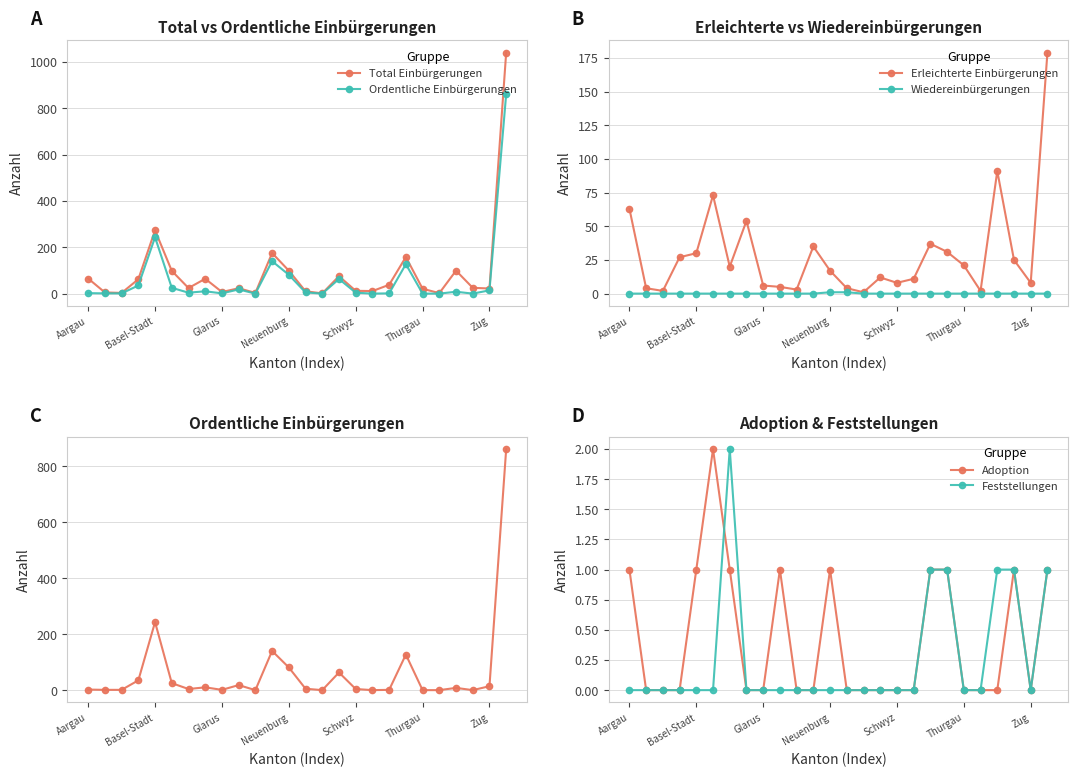

How many lines are shown in the chart?

6